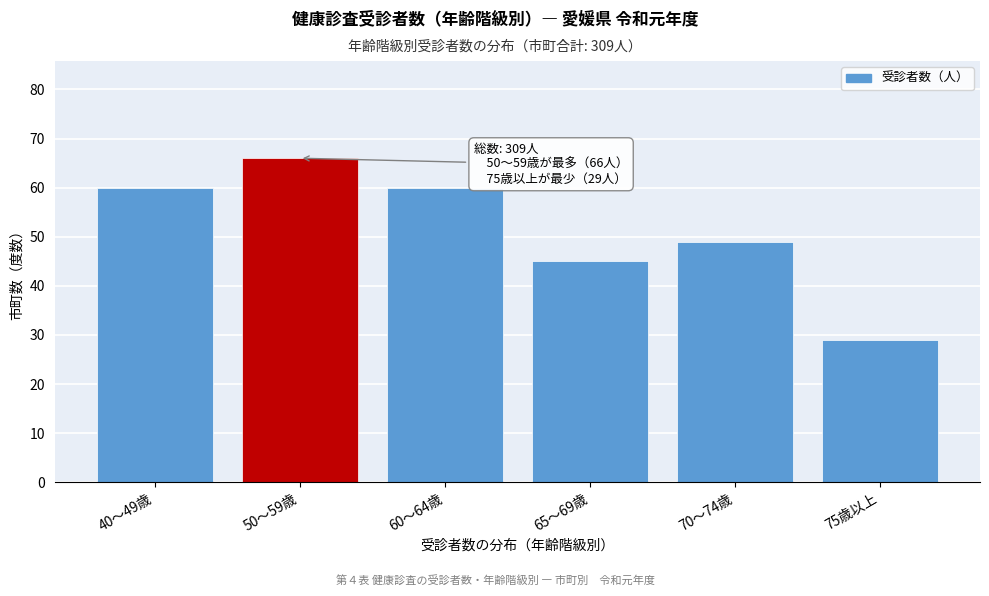

Reading right to left, what are all the values shown in this chart?

75歳以上=29	70～74歳=49	65～69歳=45	60～64歳=60	50～59歳=66	40～49歳=60